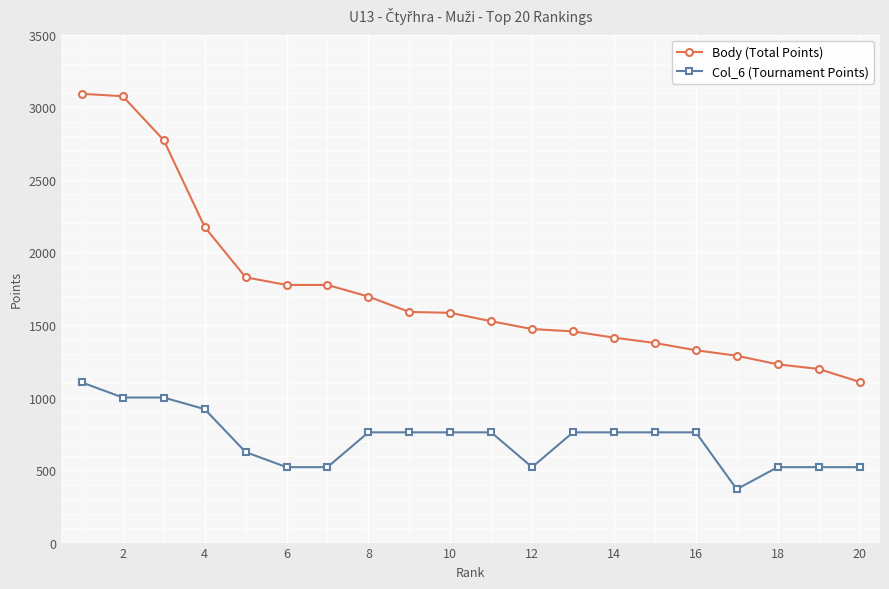

True or false: Col_6 (Tournament Points) and Body (Total Points) intersect in this chart.

False